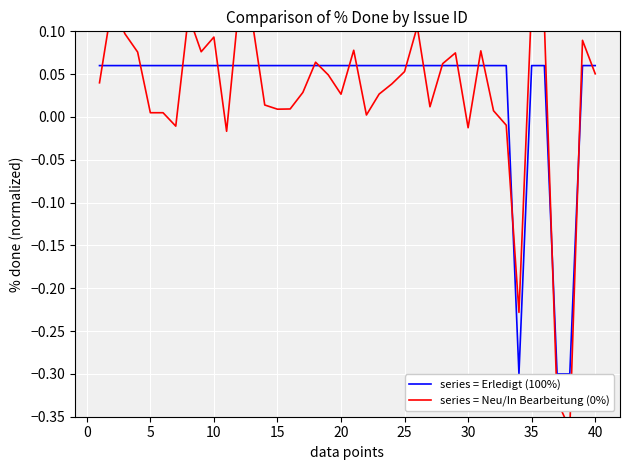

After their last crossing, which series has the higher values: series = Erledigt (100%) or series = Neu/In Bearbeitung (0%)?

series = Erledigt (100%)